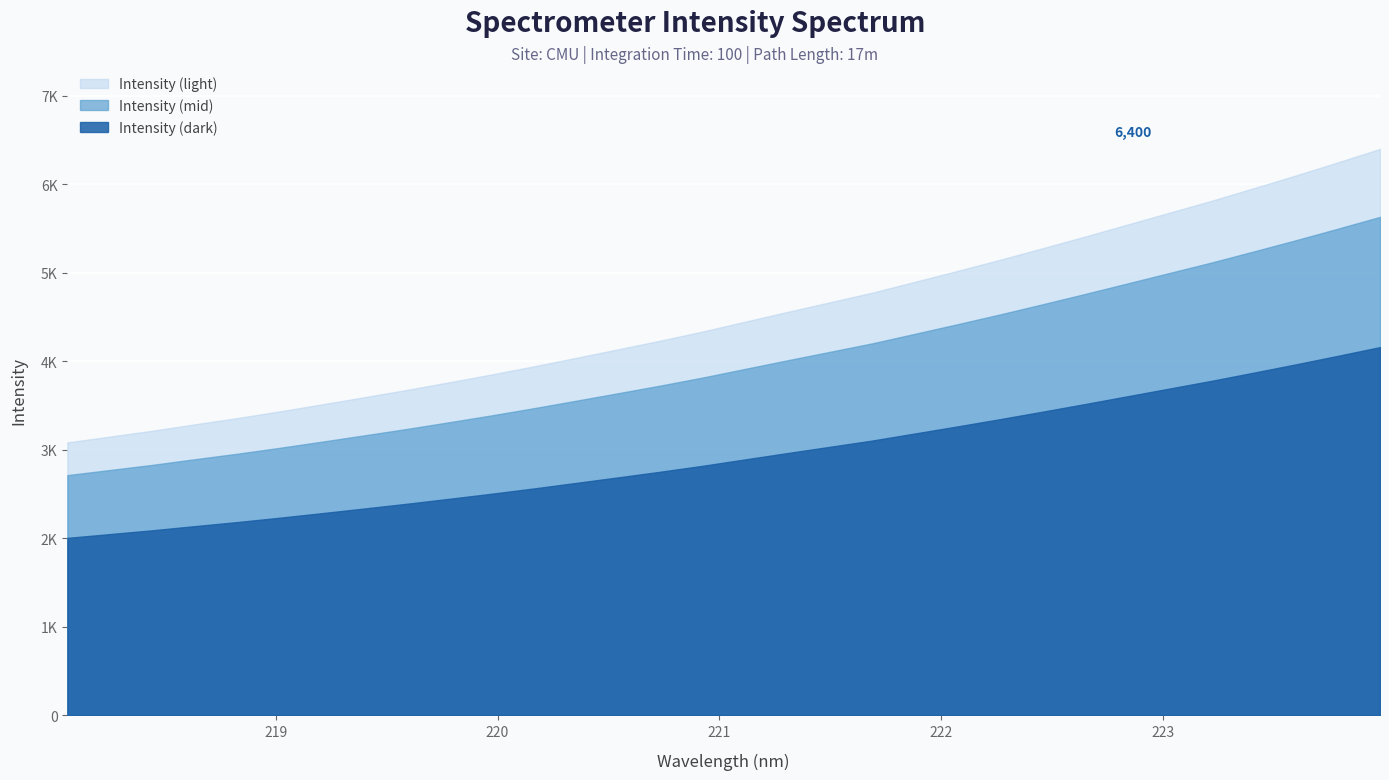

What is the ratio of the value at 219.3979 to the value at 219.2067?

1.0